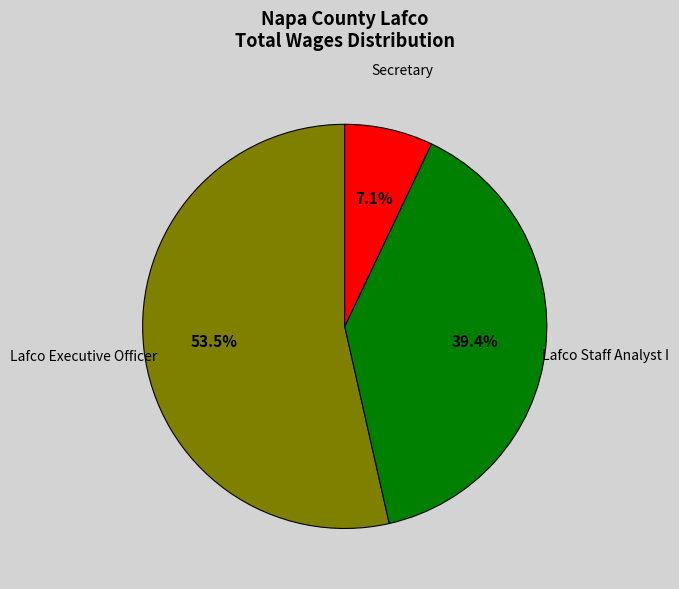

How many slices are in this pie chart?

3